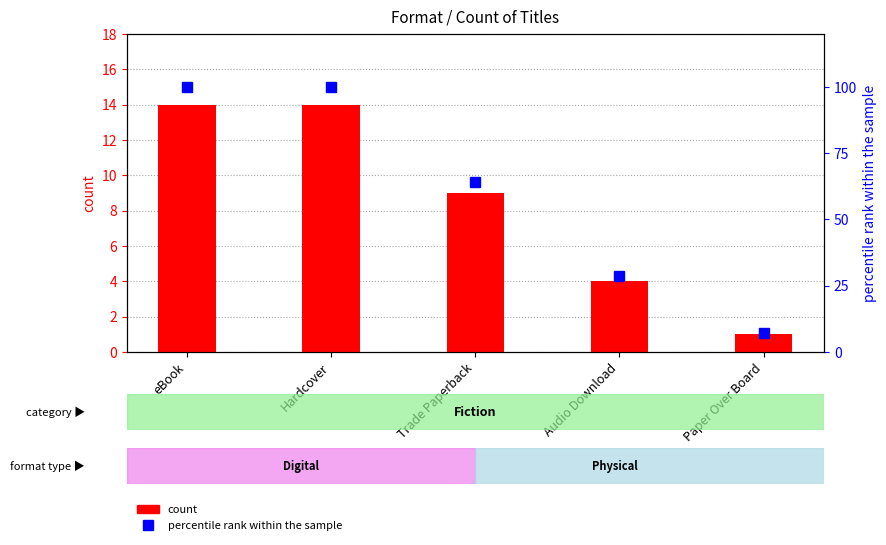

What is the value of the 4th bar from the left?

4